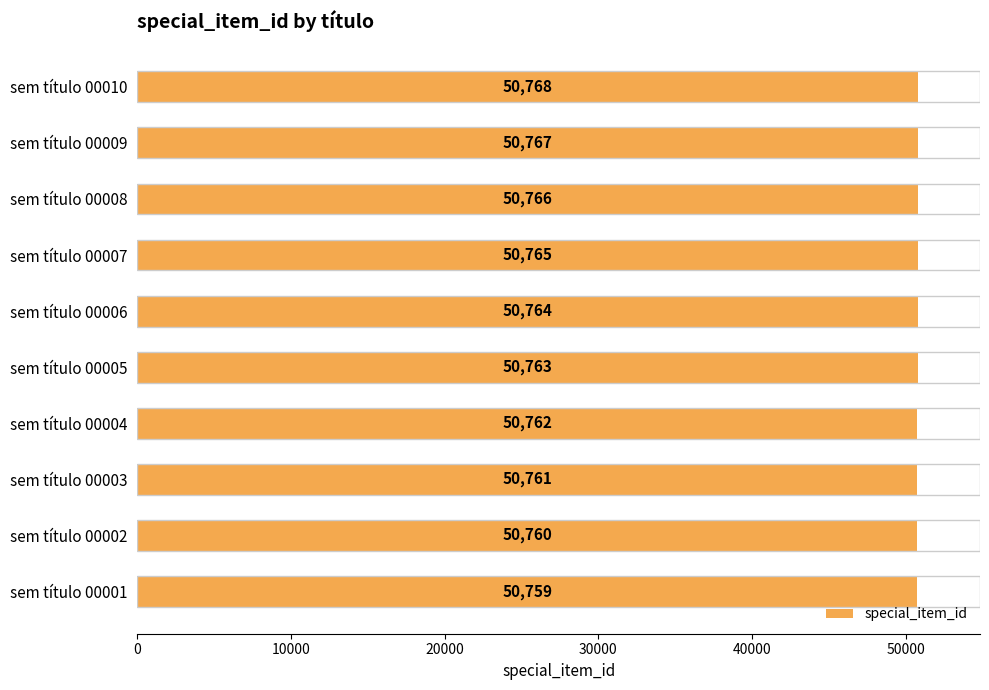

At which label is the value closest to 50763?

sem título 00005